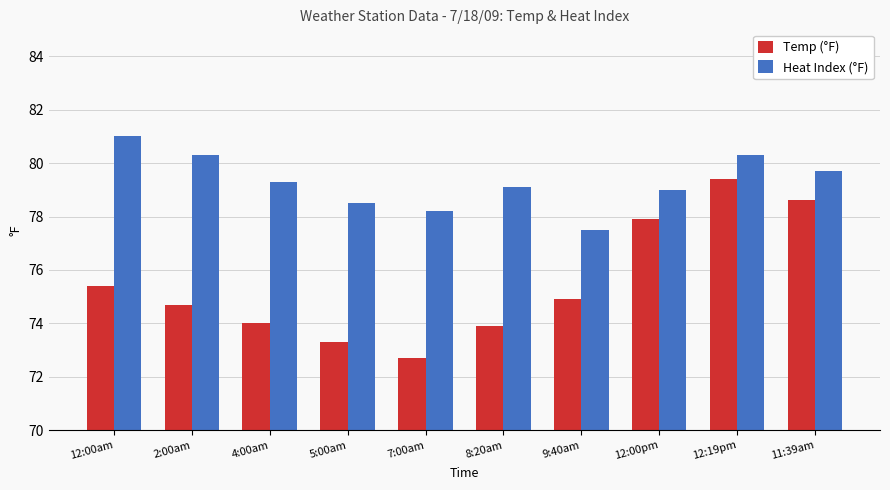

Is the value of Heat Index (°F) at 12:19pm greater than the value of Temp (°F) at 12:00pm?

Yes